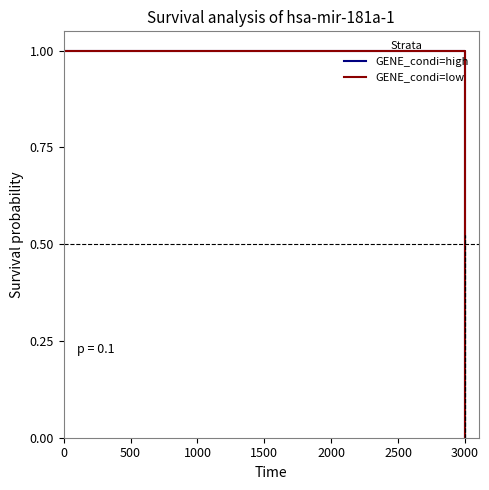

What are all the series names shown in the legend?

GENE_condi=high, GENE_condi=low